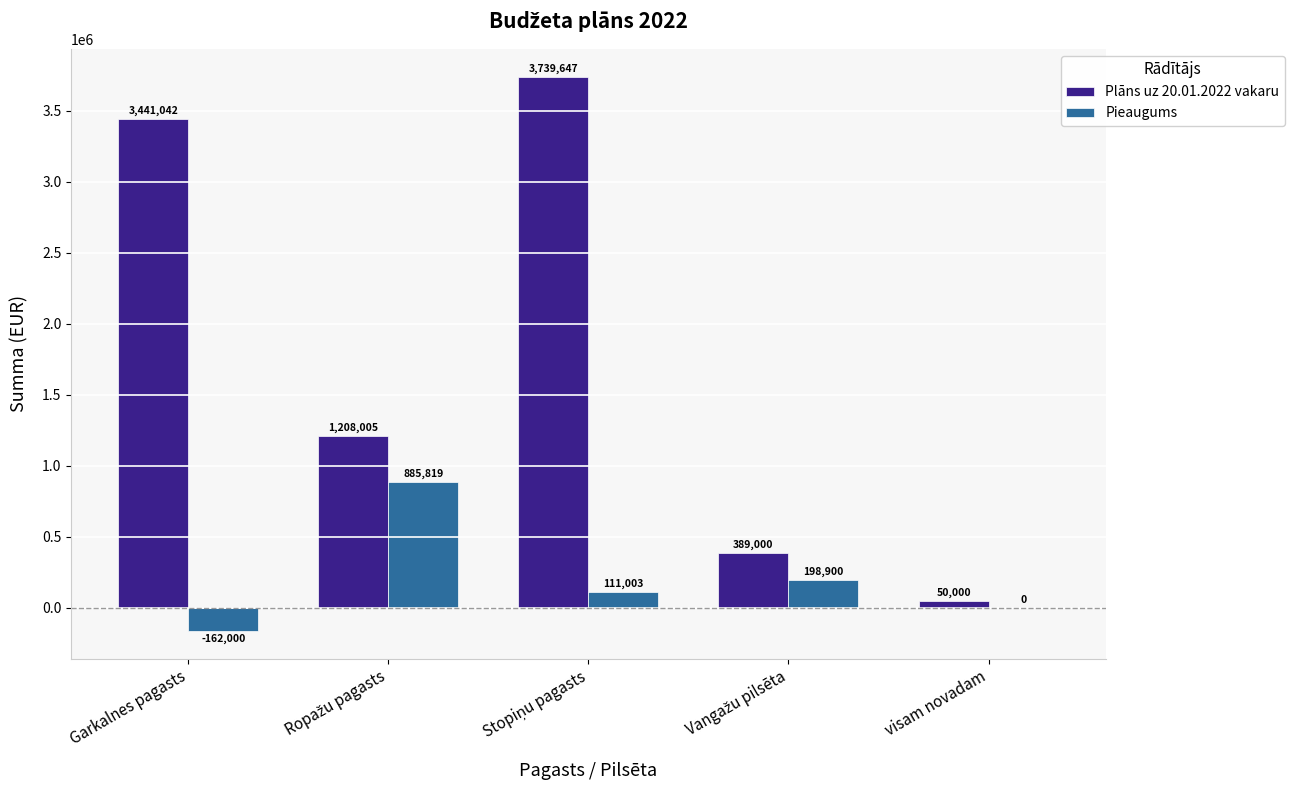

How many data points does each series have?

5